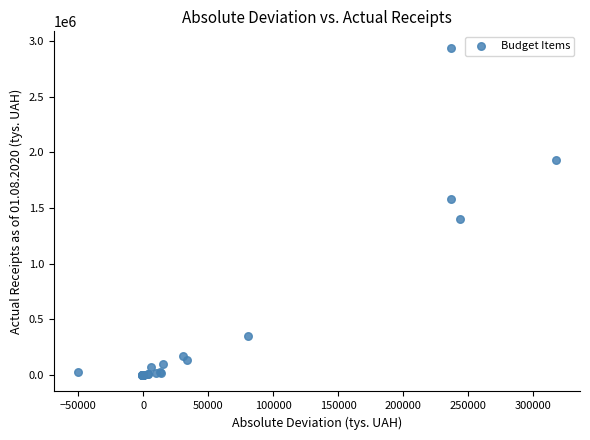

What Y value in the scatter plot is closest to 1469828?

1397823.9